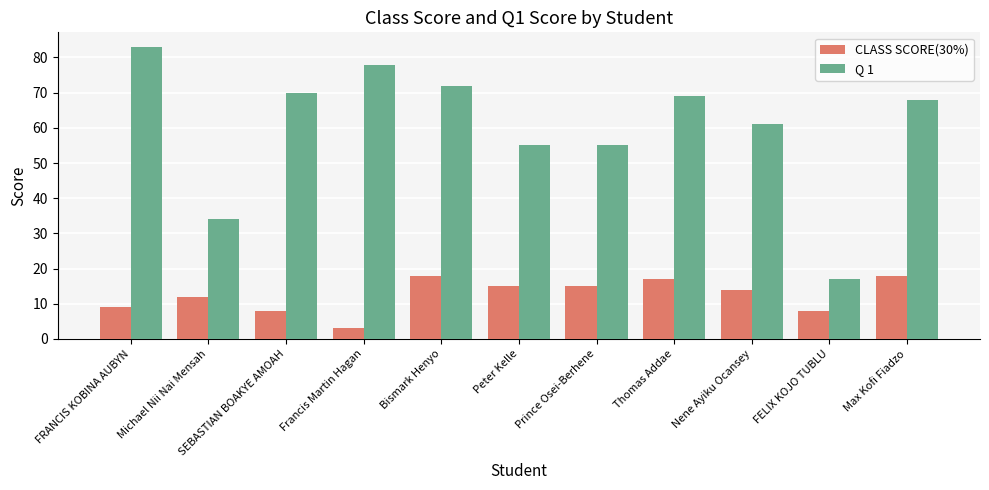

What is the label of the 11th bar from the right?

FRANCIS KOBINA AUBYN